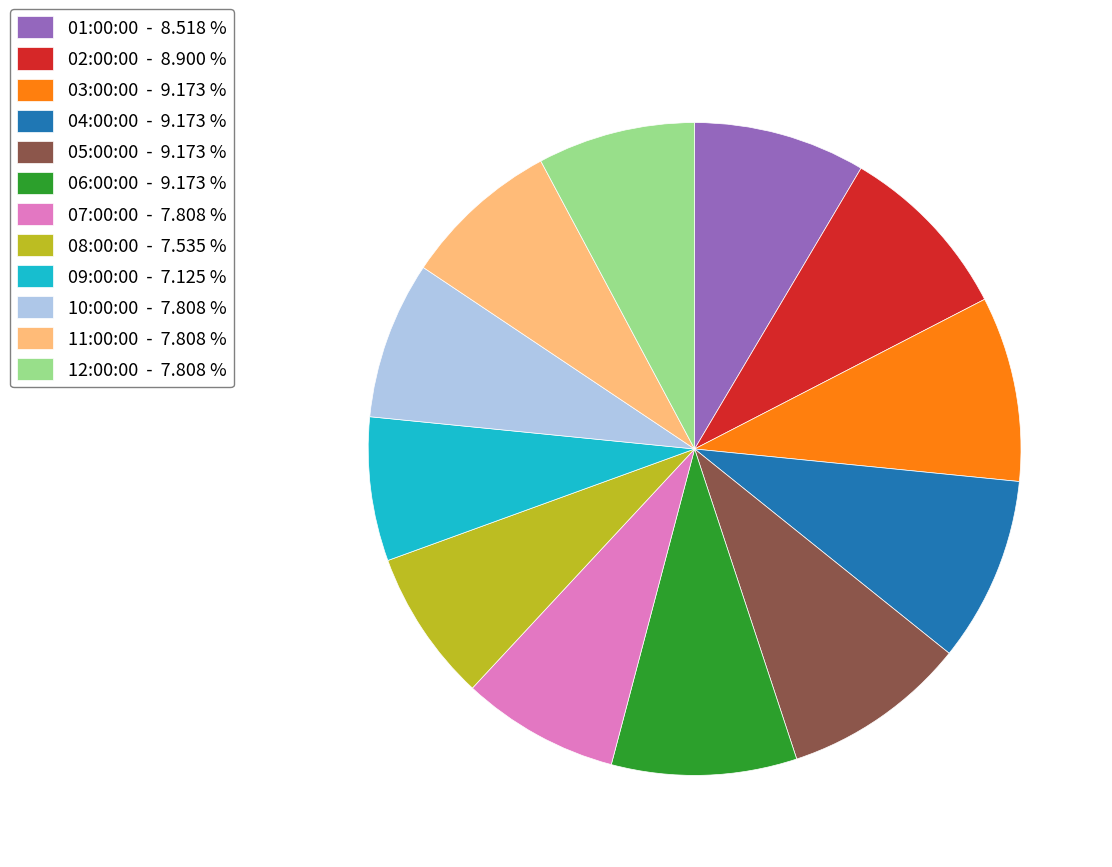

Count the number of slices in the pie.

12